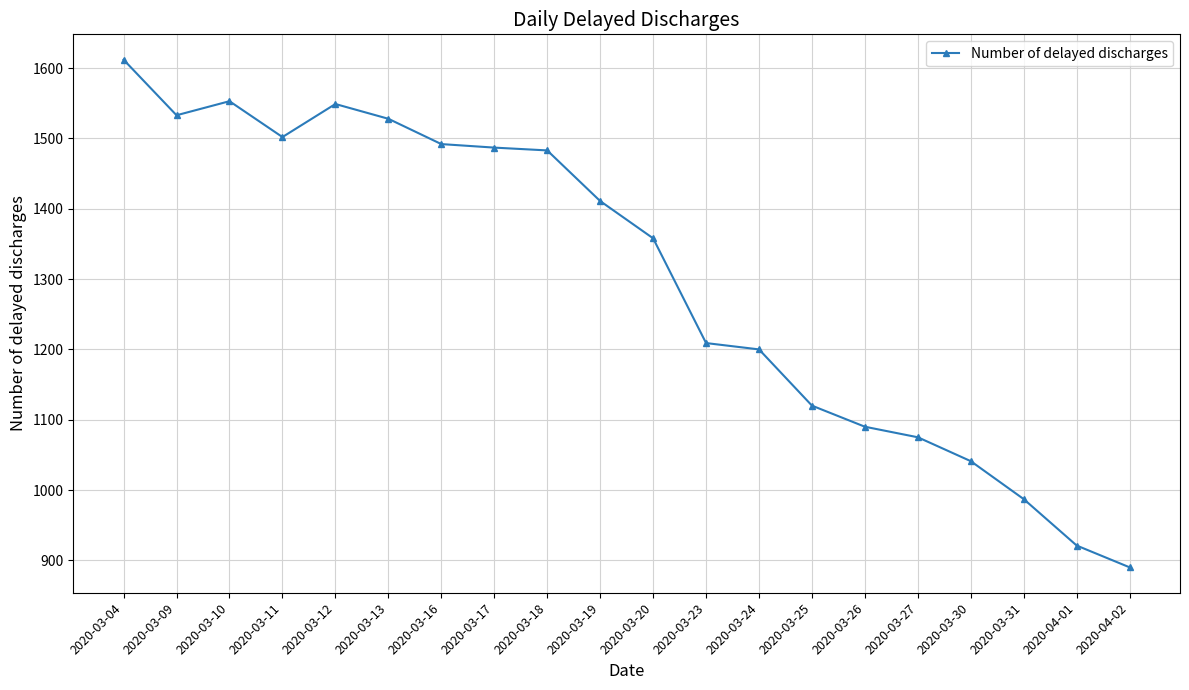

What is the greatest value displayed?

1612